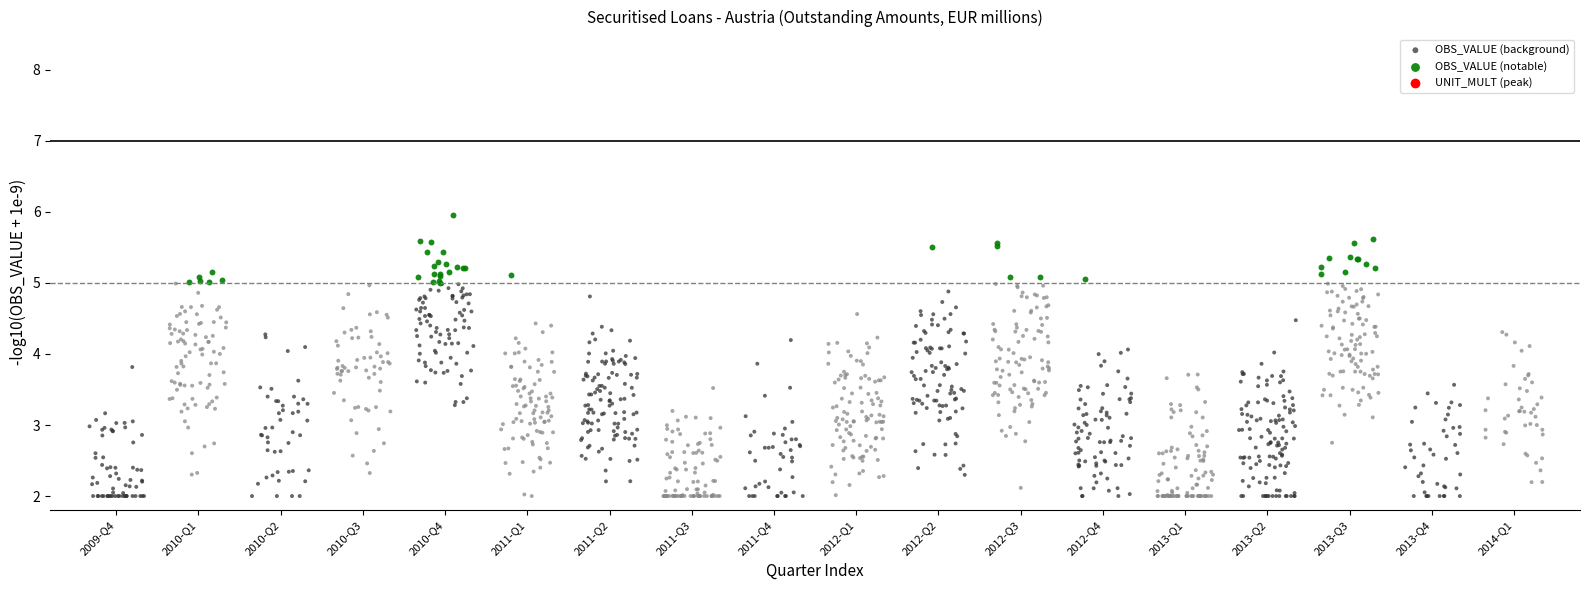

Which series has the largest Y range (max minus min)?

OBS_VALUE (background)